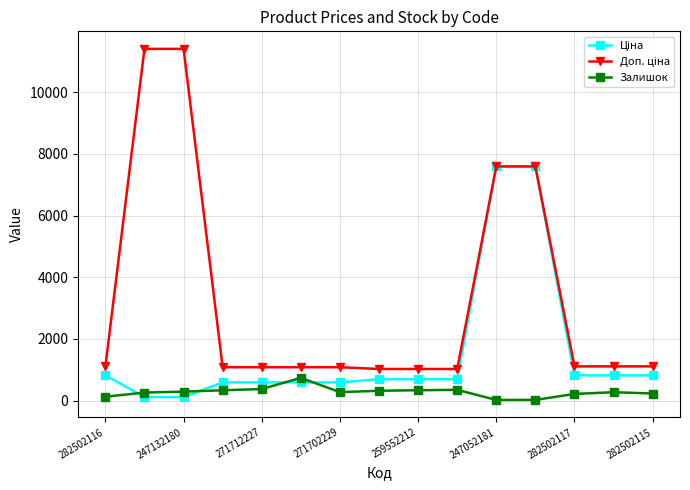

At how many categories does at least one series exceed 2750?

4